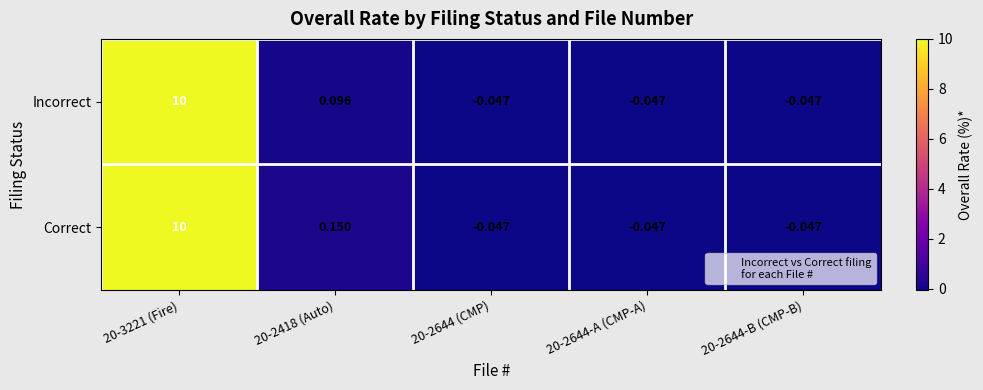

Which series changed the most between 20-2418 (Auto) and 20-2644-A (CMP-A)?

Correct